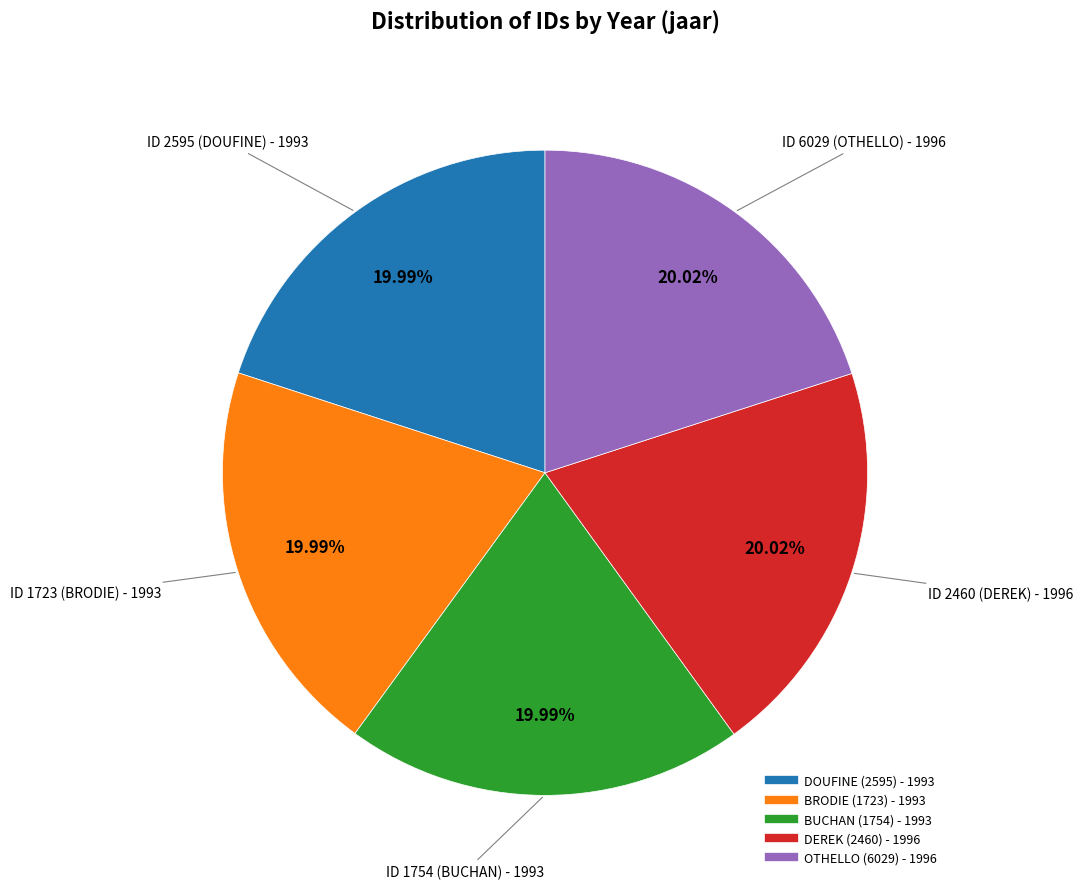

Does any single category account for the majority?

No